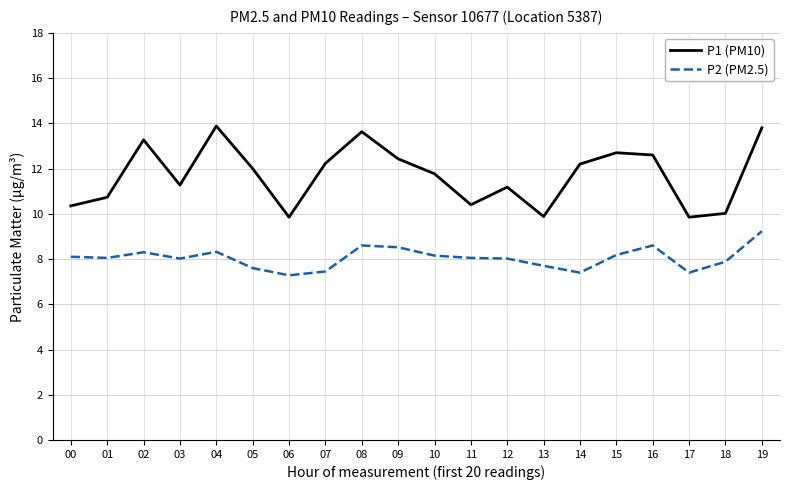

In P1 (PM10), how many points are lower than both neighbors (excluding endpoints)?

5